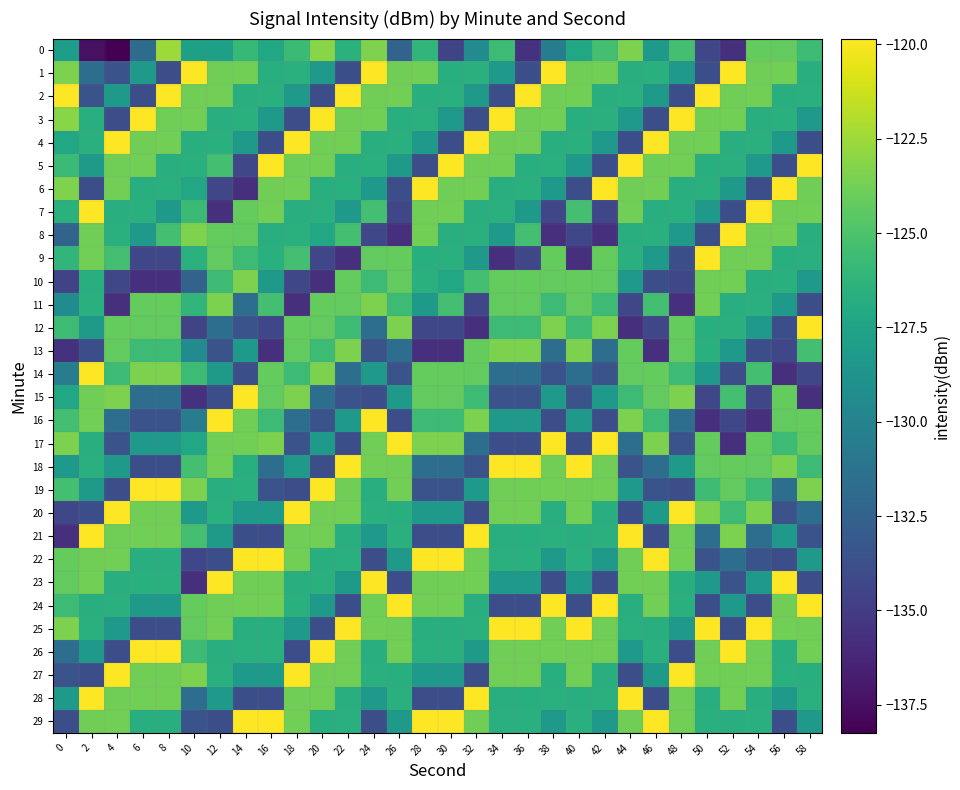

At which category is the sum across all series the highest?

24